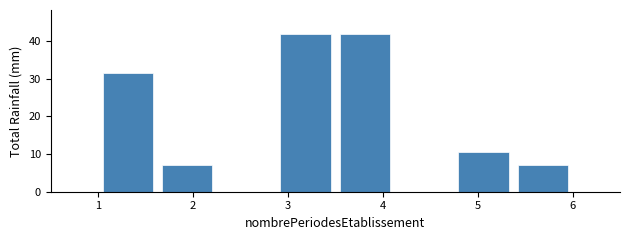

What is the height of the bar covering 2.9 to 3.5 on the x-axis? Neither the bar edges nor the heights are printed on the chart, so give them approximately, as read against the axes.

42